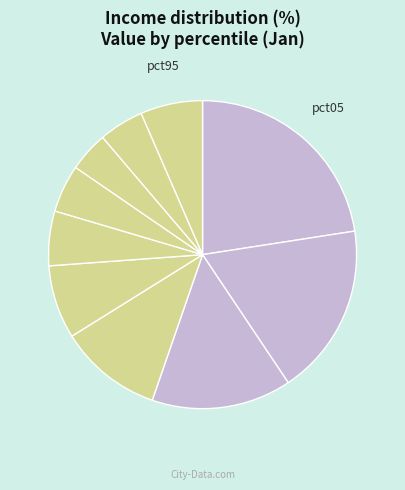

Is there a majority slice in this chart?

No